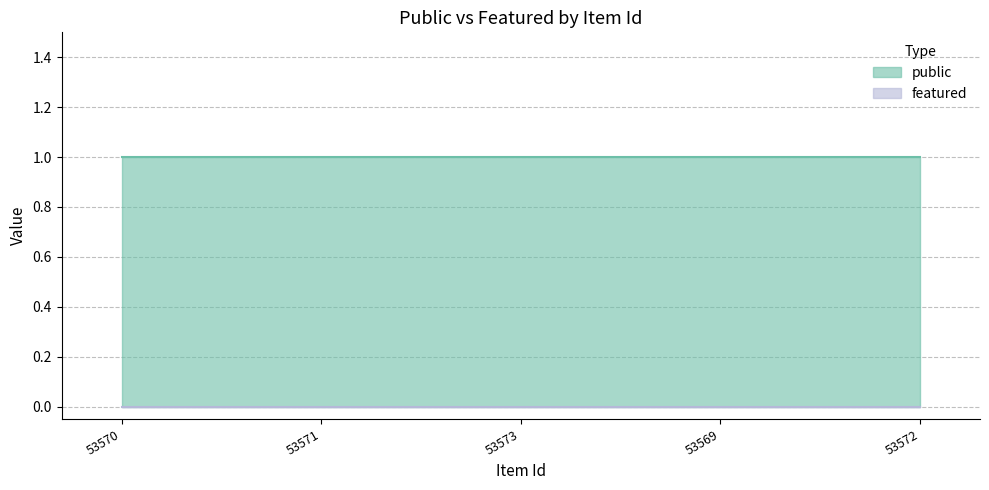

How many data points does each series have?

5